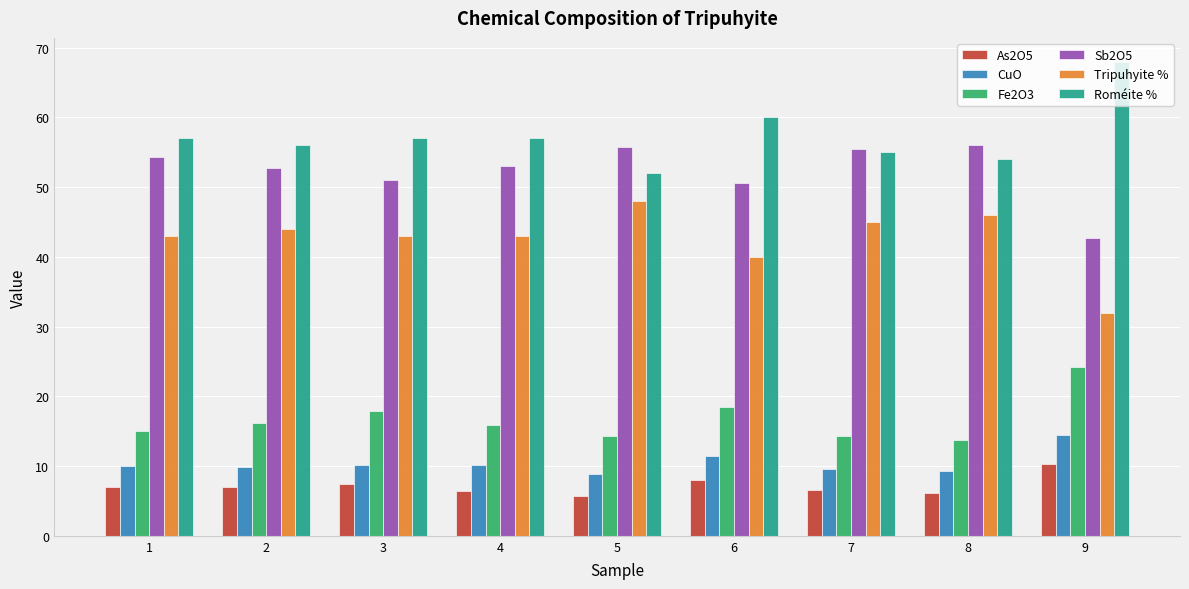

How many data points does each series have?

9